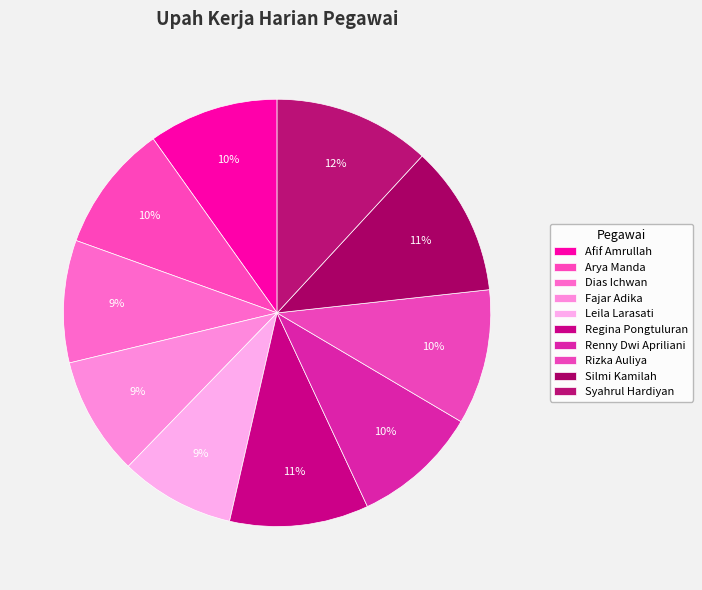

Does any single category account for the majority?

No